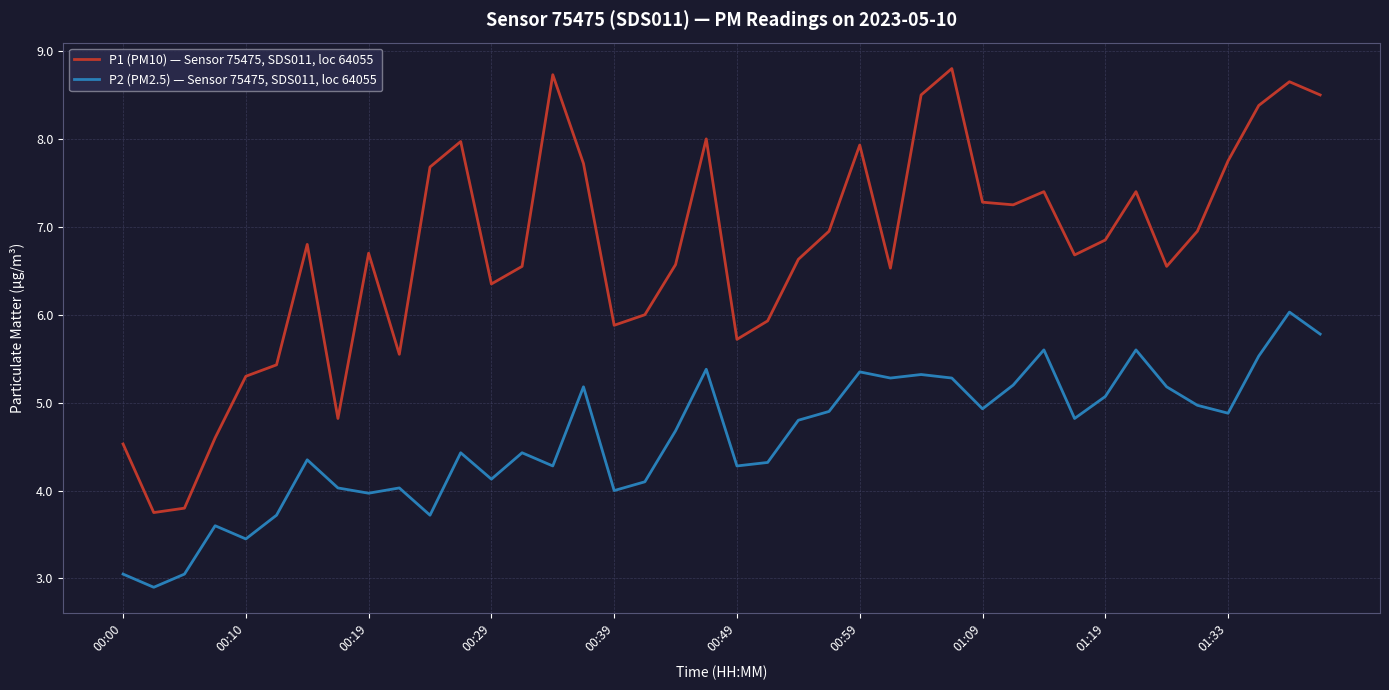

True or false: P1 (PM10) — Sensor 75475, SDS011, loc 64055 and P2 (PM2.5) — Sensor 75475, SDS011, loc 64055 intersect in this chart.

False